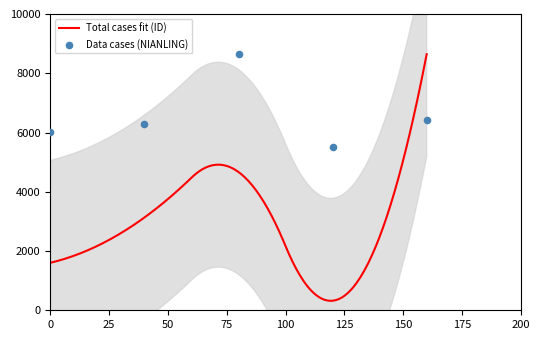

What is the highest value of the Total cases fit (ID) series?

8643.0